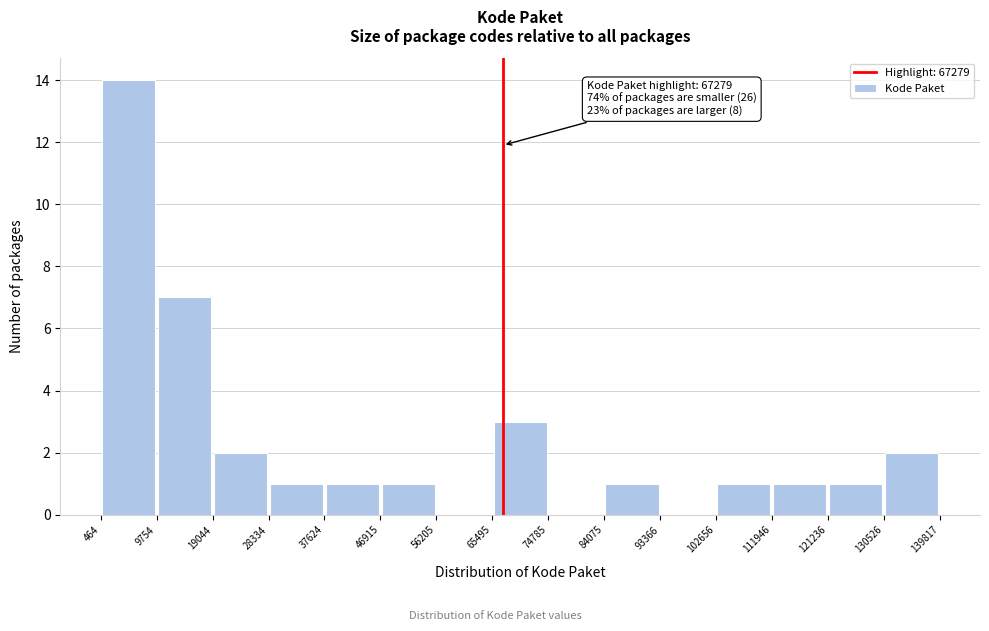

Over which range of the x-axis is the bar tallest?

464 to 9754